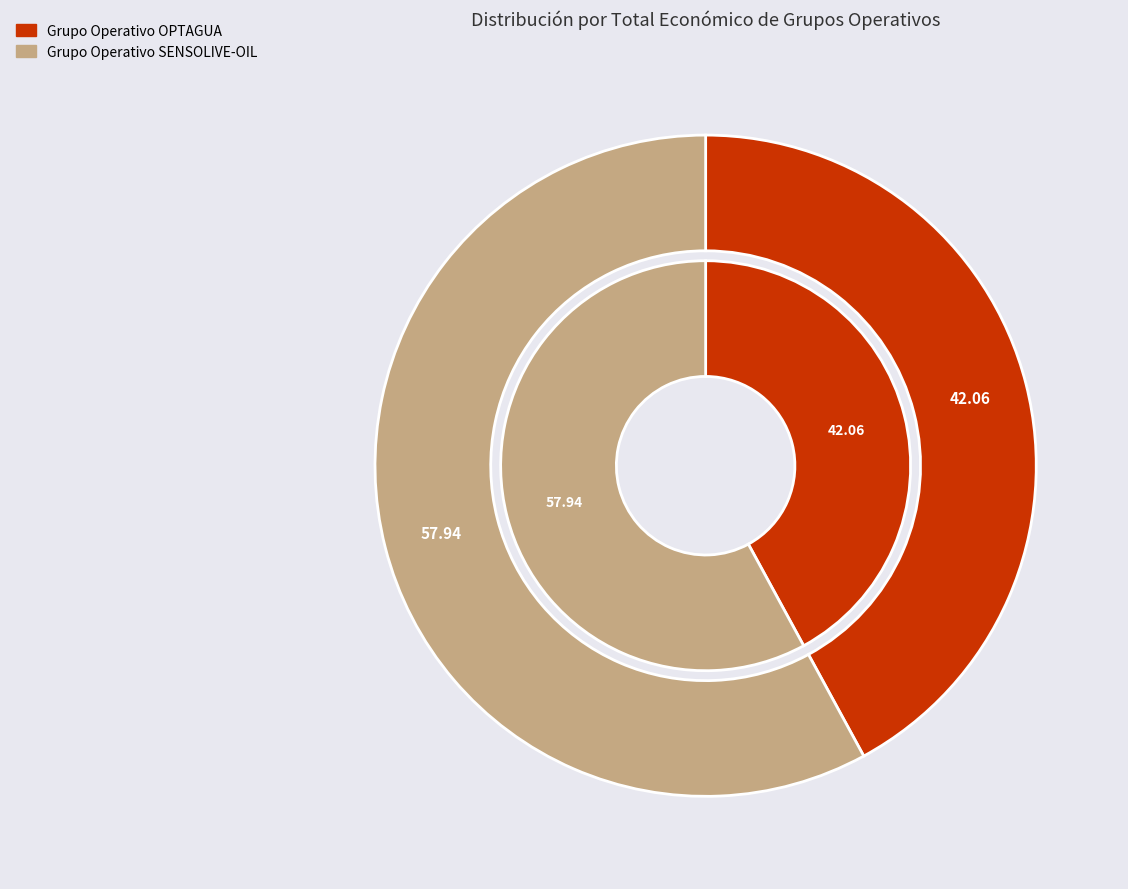

The Grupo Operativo SENSOLIVE-OIL slice represents 58% of the pie. True or false?

True